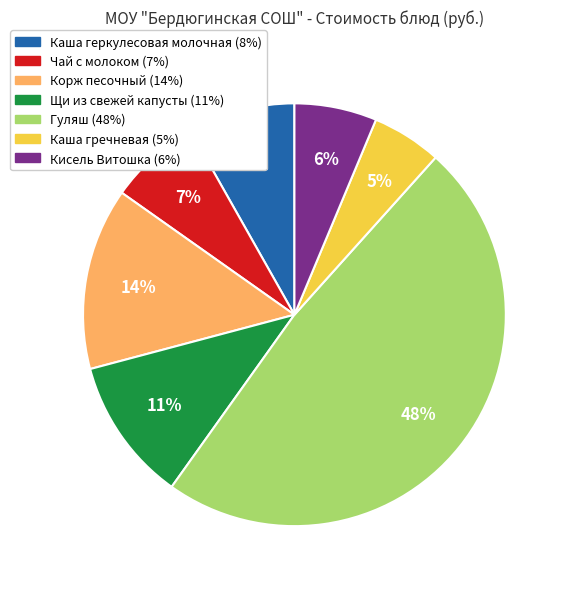

Count the number of slices in the pie.

7